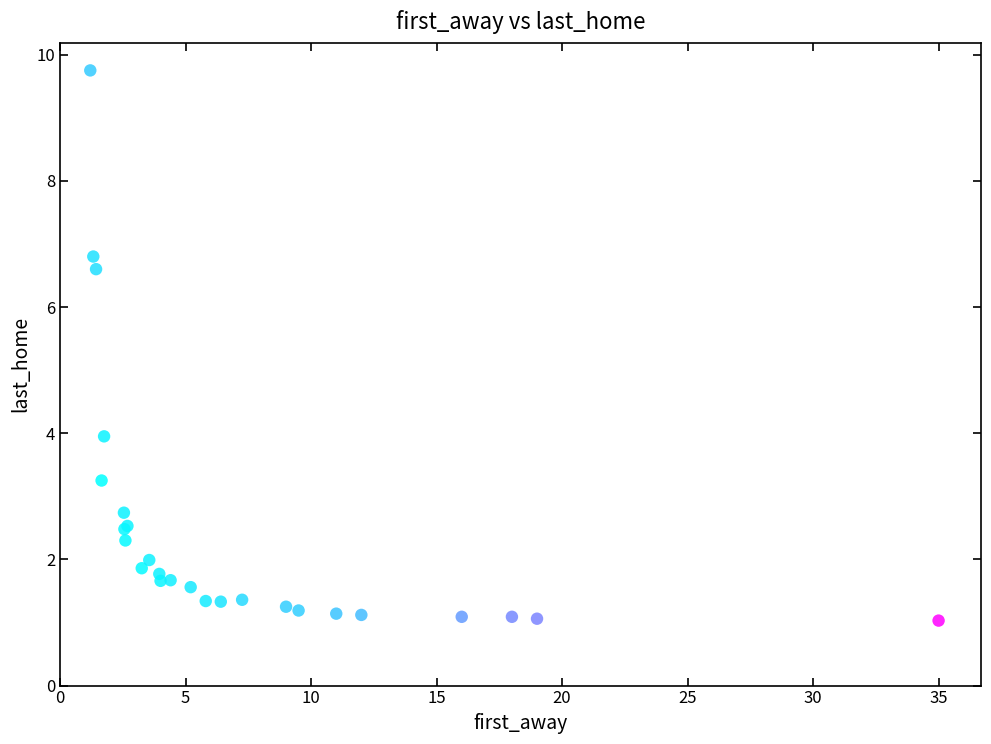

What Y value in the scatter plot is closest to 5?

4.0